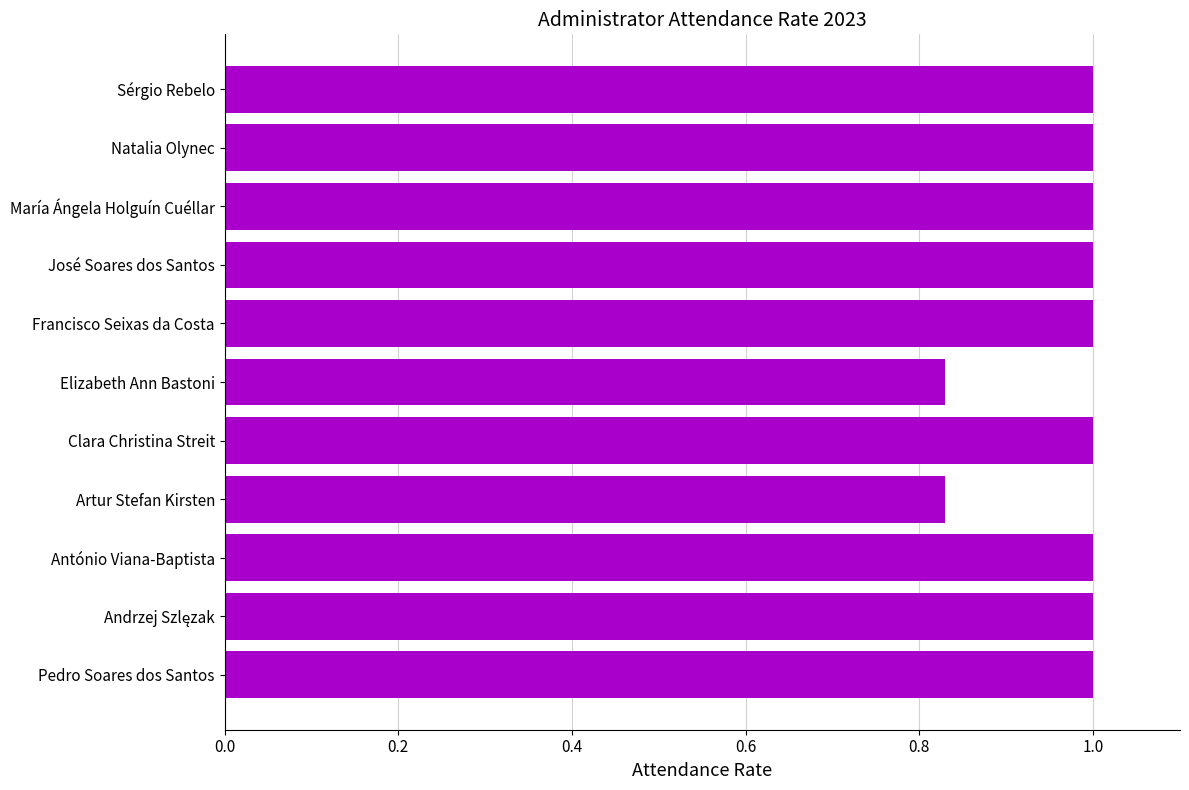

What is the ratio of the value at María Ángela Holguín Cuéllar to the value at Francisco Seixas da Costa?

1.0